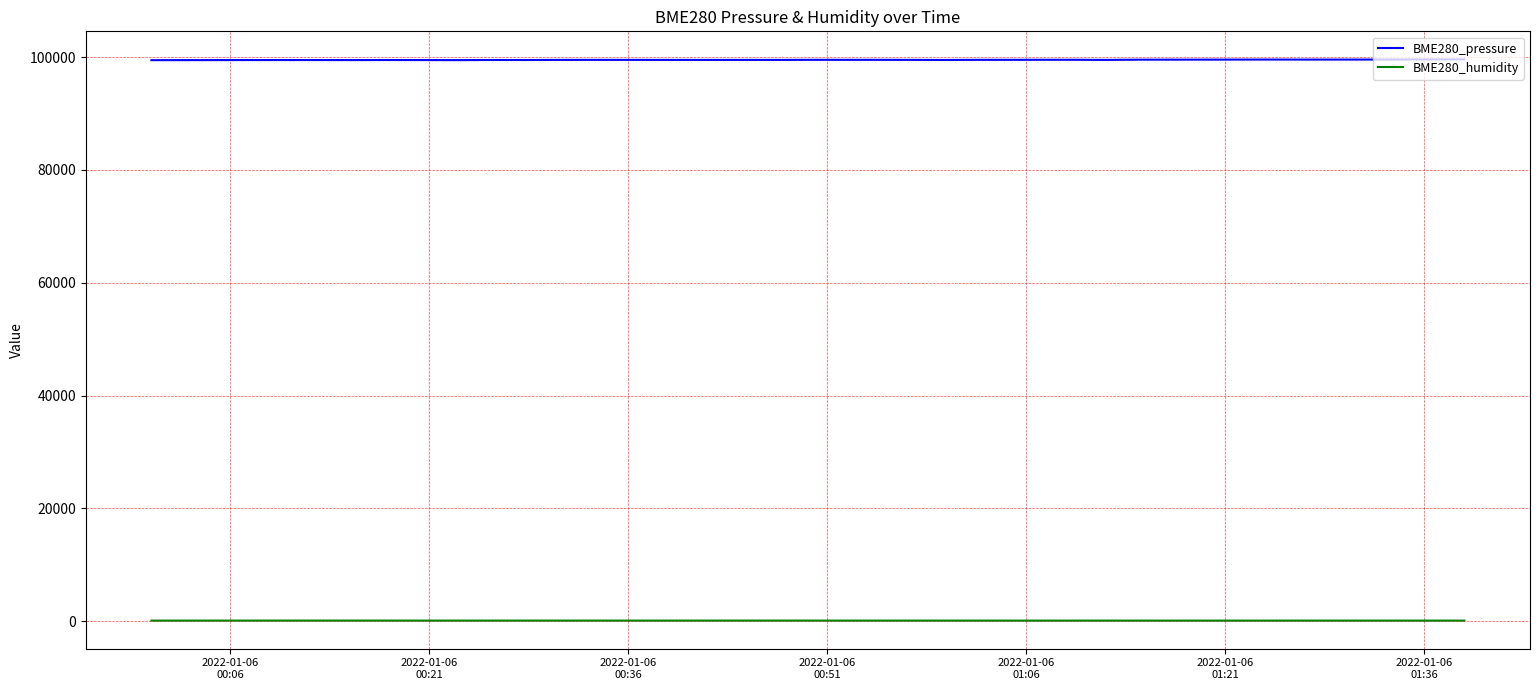

Which series has the largest total across all categories?

BME280_pressure